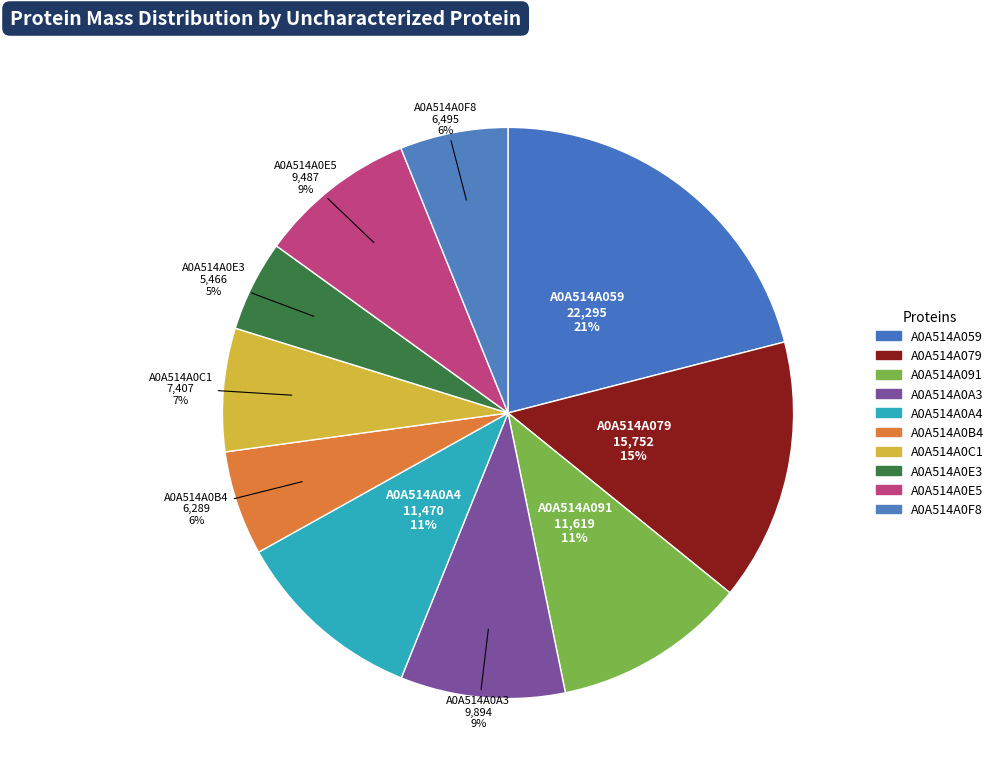

To the nearest percent, what is the combined percentage of A0A514A079 and A0A514A0A4?

26%